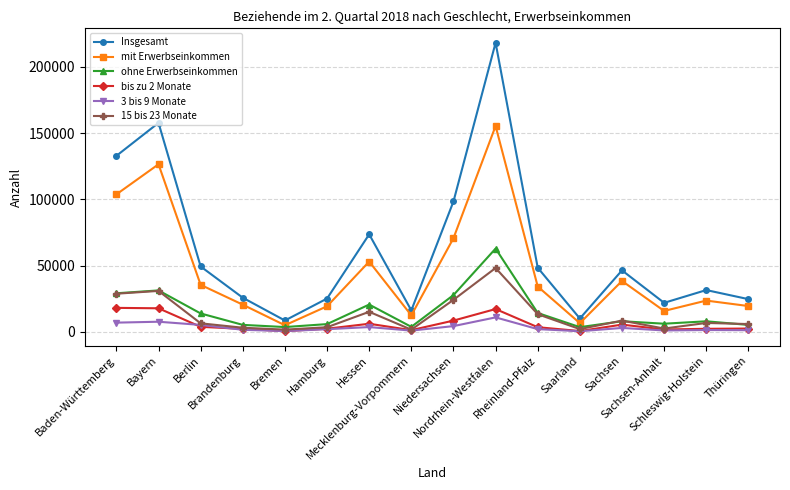

True or false: Insgesamt and bis zu 2 Monate intersect in this chart.

False